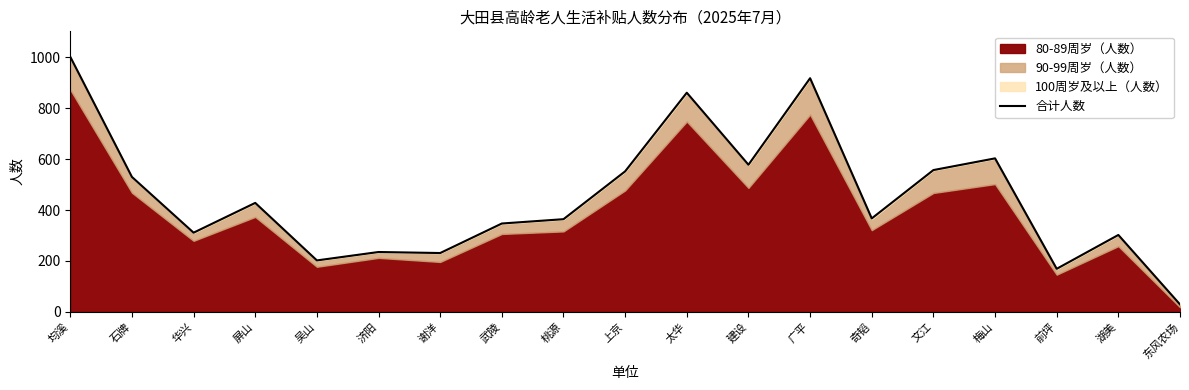

What is the difference between the values at 桃源 and 谢洋?

133